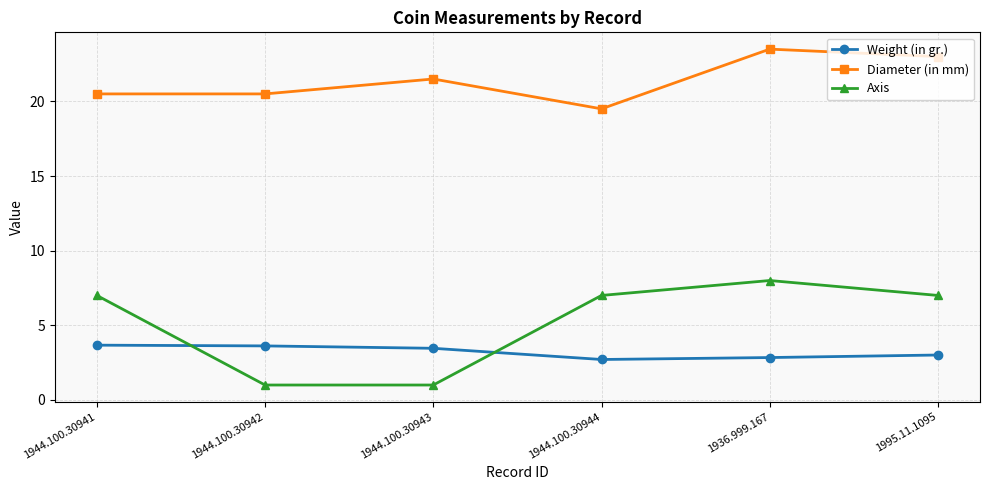

The value of Weight (in gr.) at 1944.100.30943 is 3.5. True or false?

True